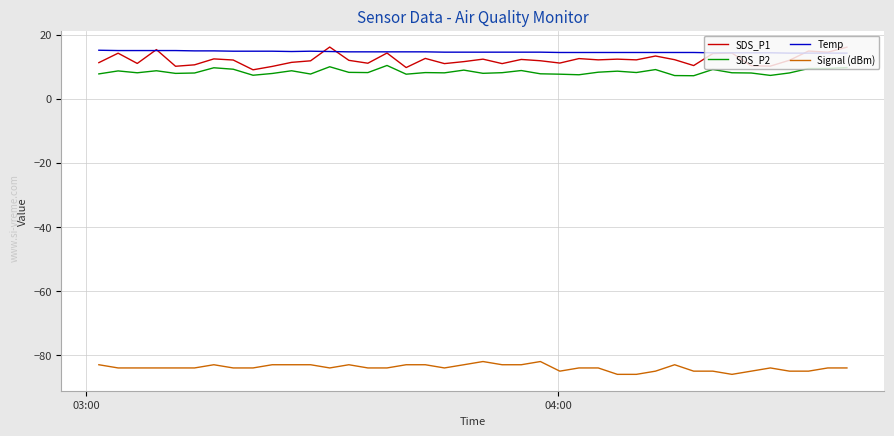

What is the smallest value displayed?

-86.0